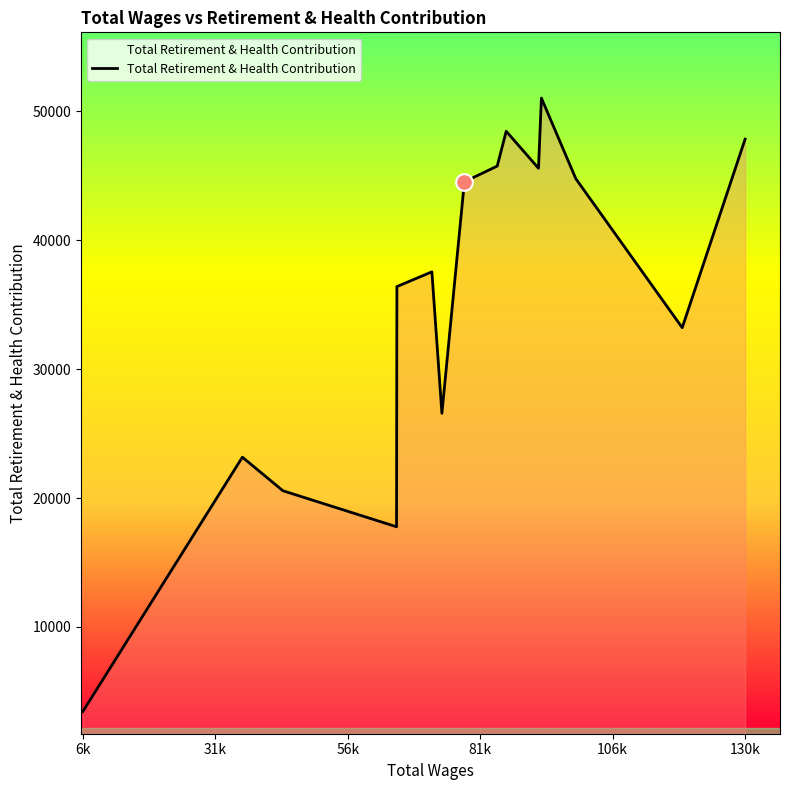

What is the smallest value displayed?

3440